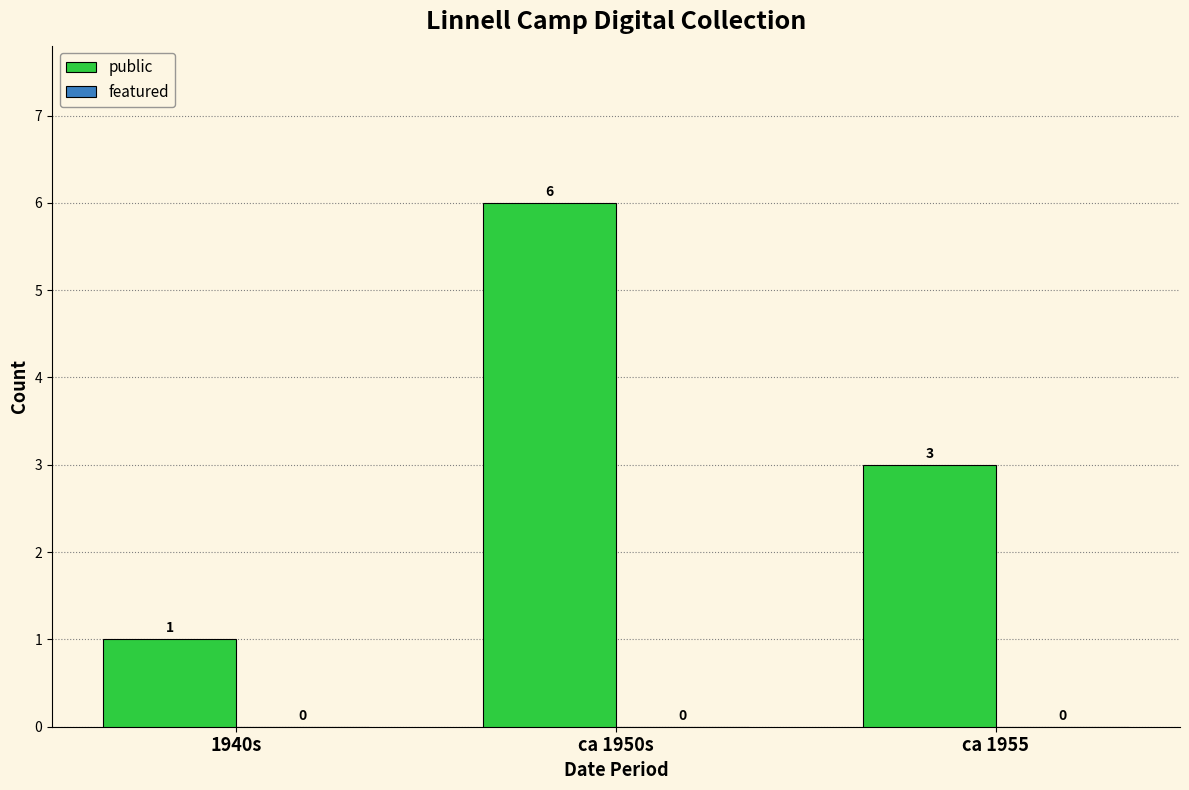

Rank the categories by value from highest to lowest.

ca 1950s, ca 1955, 1940s